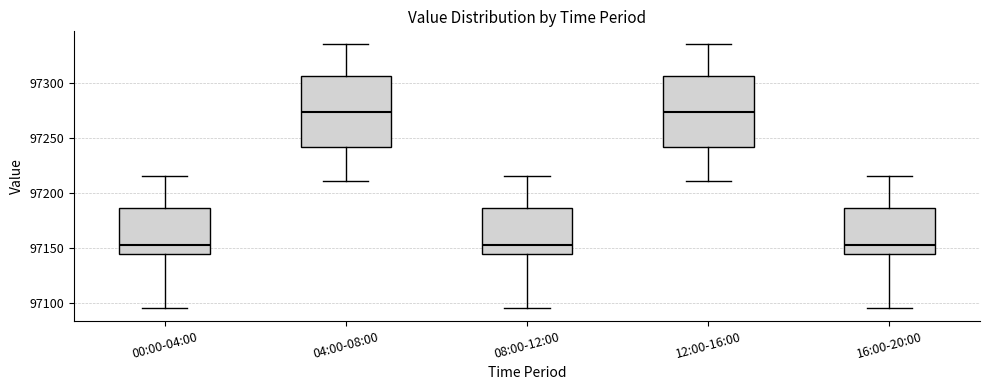

Reading left to right, transcribe this box plot: for each box, give where its median line is, the range the box spans, and where its two whiskers end, as read against the y-axis. The values are not printed on the chart, so give them approximately, as read against the axis.

00:00-04:00: median 97150, box 97145 to 97185, whiskers 97095 to 97215
04:00-08:00: median 97275, box 97240 to 97305, whiskers 97210 to 97335
08:00-12:00: median 97150, box 97145 to 97185, whiskers 97095 to 97215
12:00-16:00: median 97275, box 97240 to 97305, whiskers 97210 to 97335
16:00-20:00: median 97150, box 97145 to 97185, whiskers 97095 to 97215